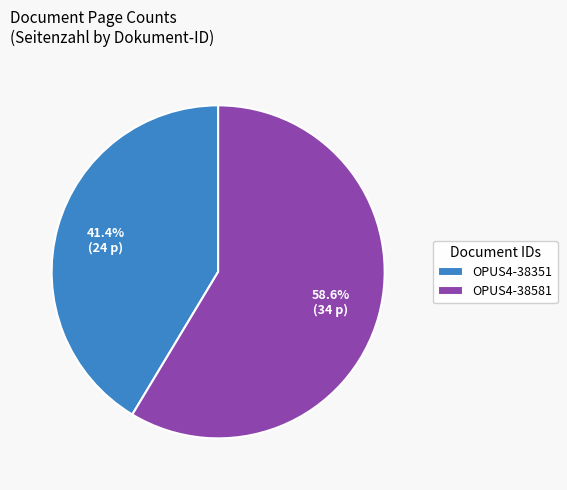

Count the number of slices in the pie.

2